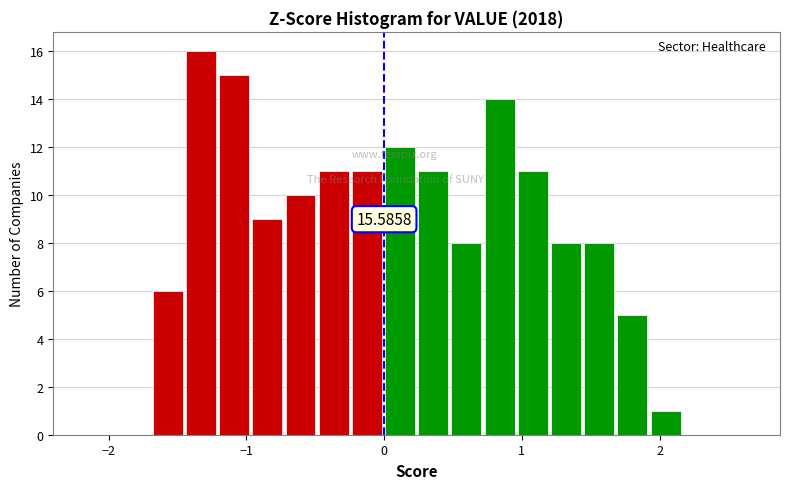

Read against the x-axis, roughly where is the centre of the tallest bar?

-1.3